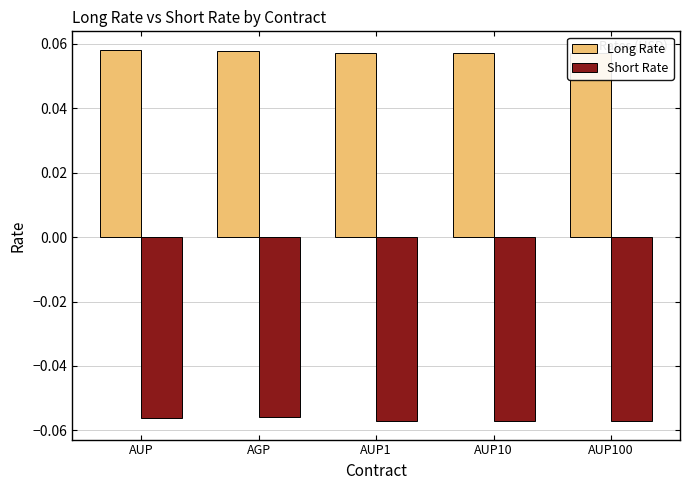

Are the bars horizontal?

No